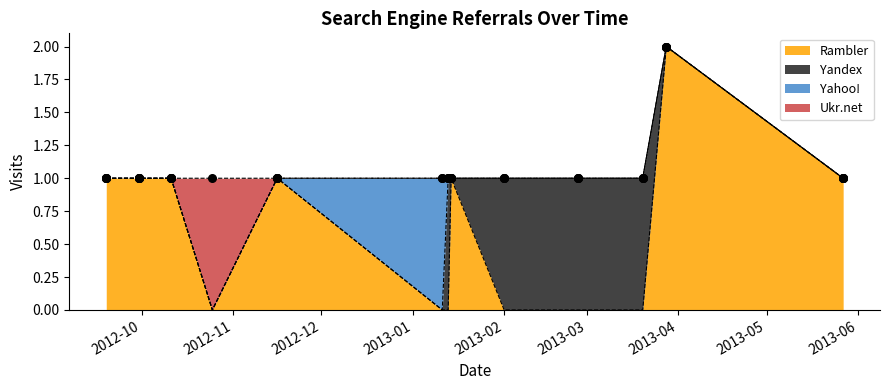

Which series has the largest Y range (max minus min)?

Rambler